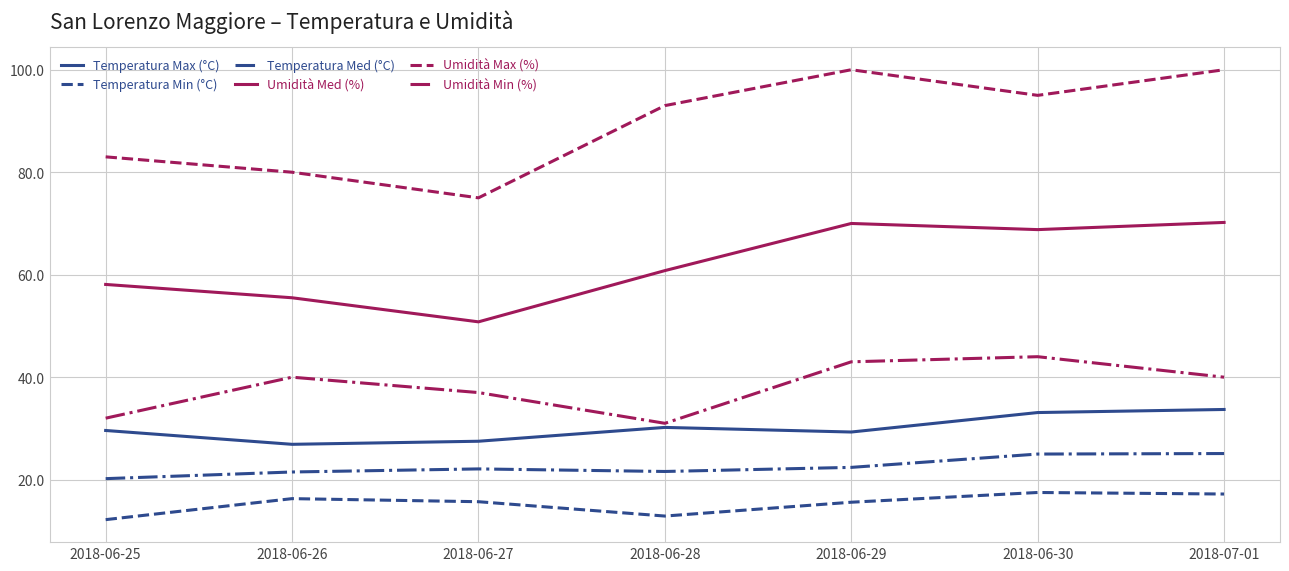

In Umidità Max (%), how many points are higher than both neighbors (excluding endpoints)?

1